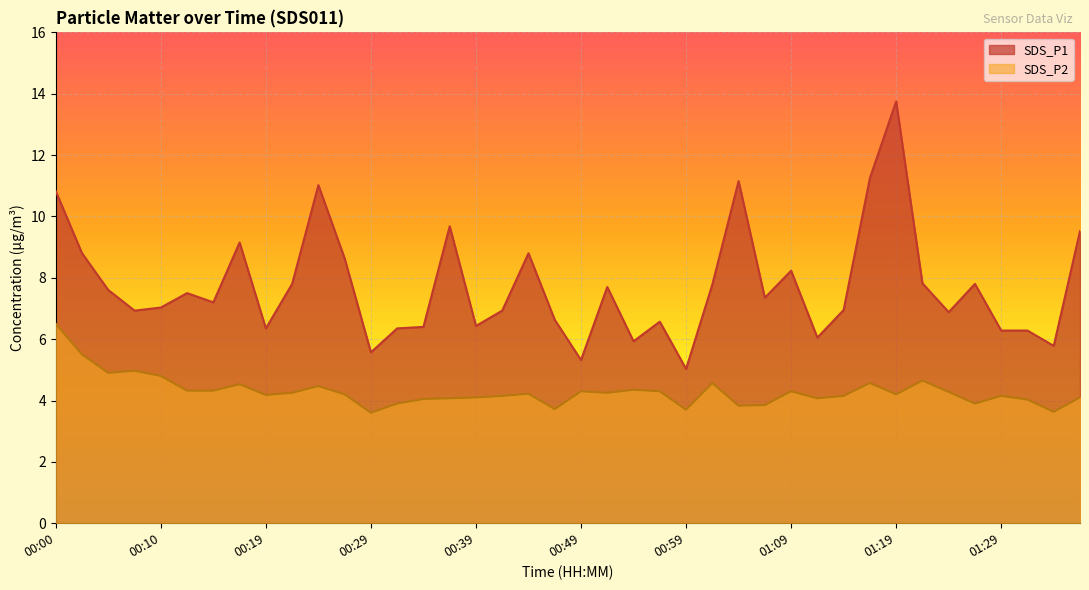

At how many categories does at least one series exceed 7?

22